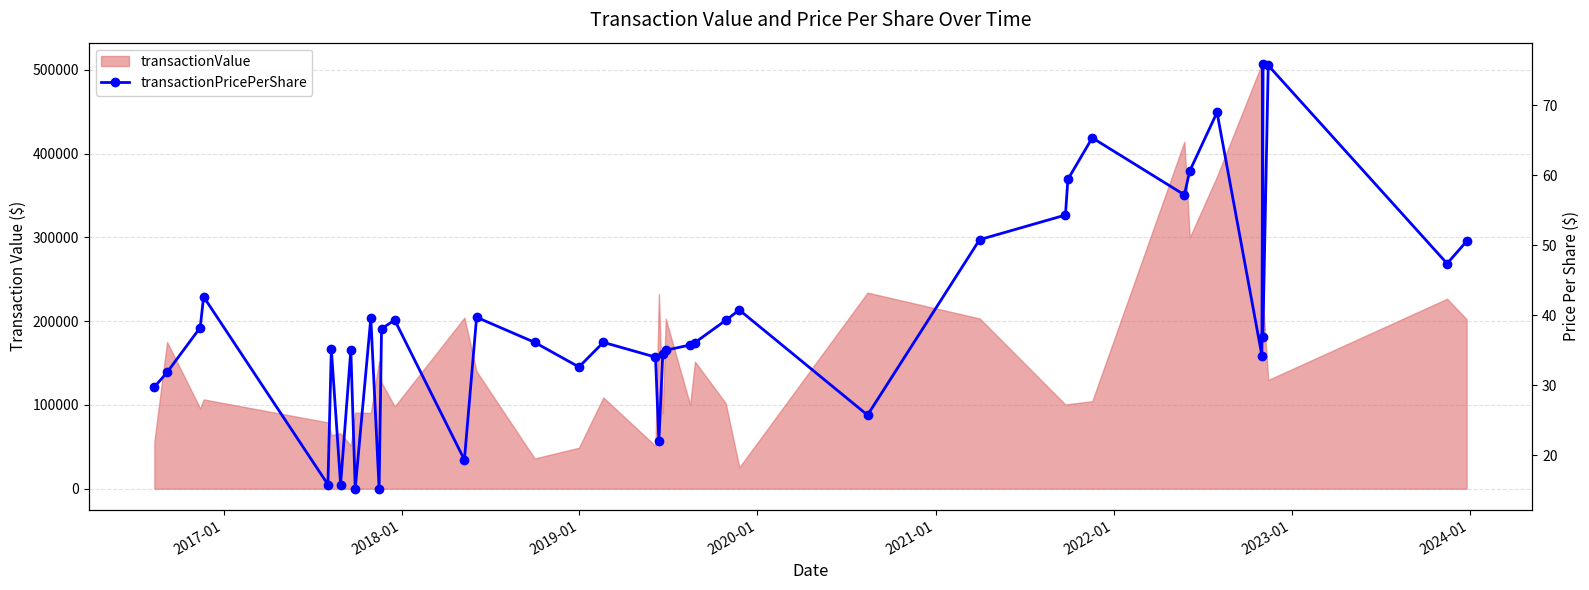

The value at 21 is 23.5. True or false?

False